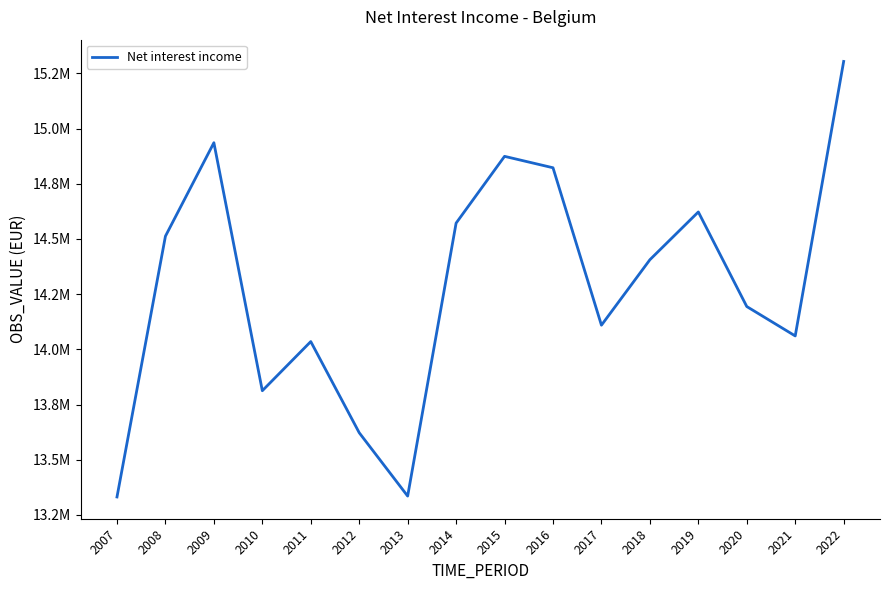

What is the sum of all values?

228550194.0